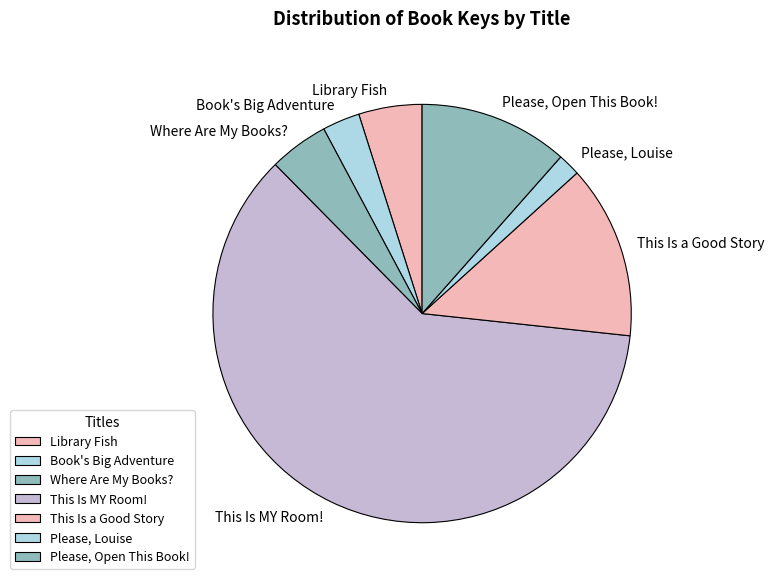

Does Book's Big Adventure account for over 50% of the chart?

No